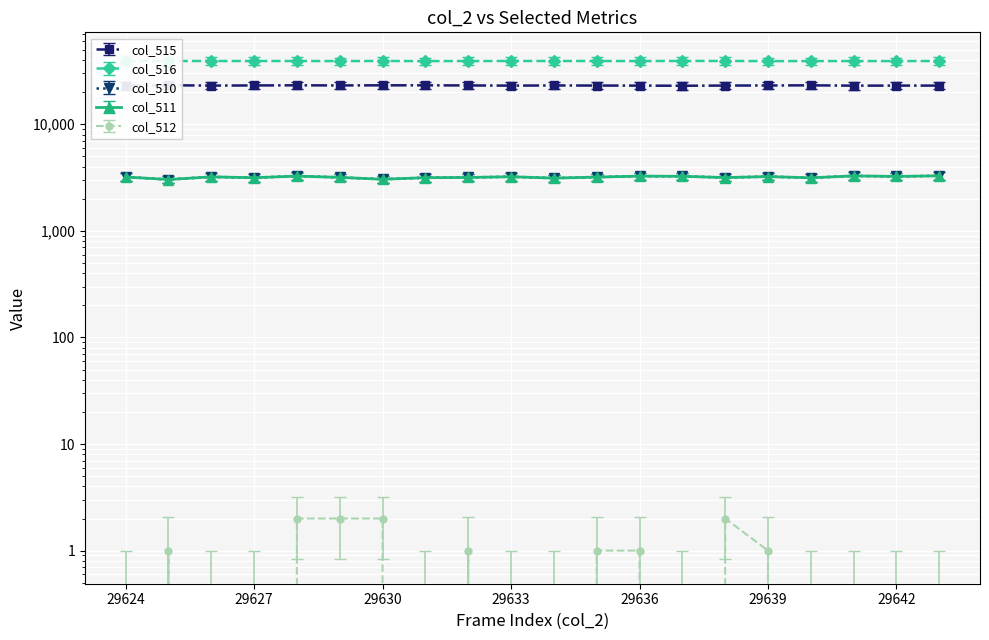

What is the difference between the maximum and second lowest values in the col_510 series?

236.0